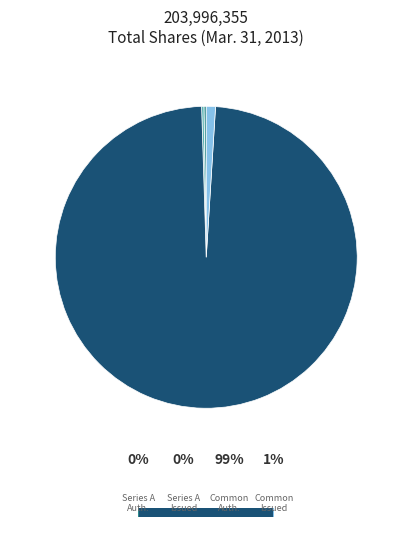

Is there a majority slice in this chart?

Yes